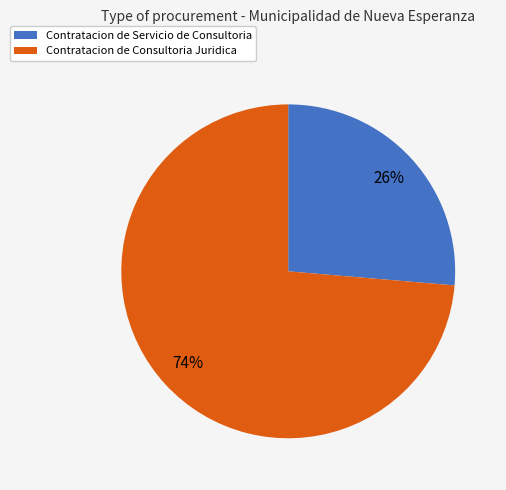

Which category has the biggest portion of the pie?

Contratacion de Consultoria Juridica